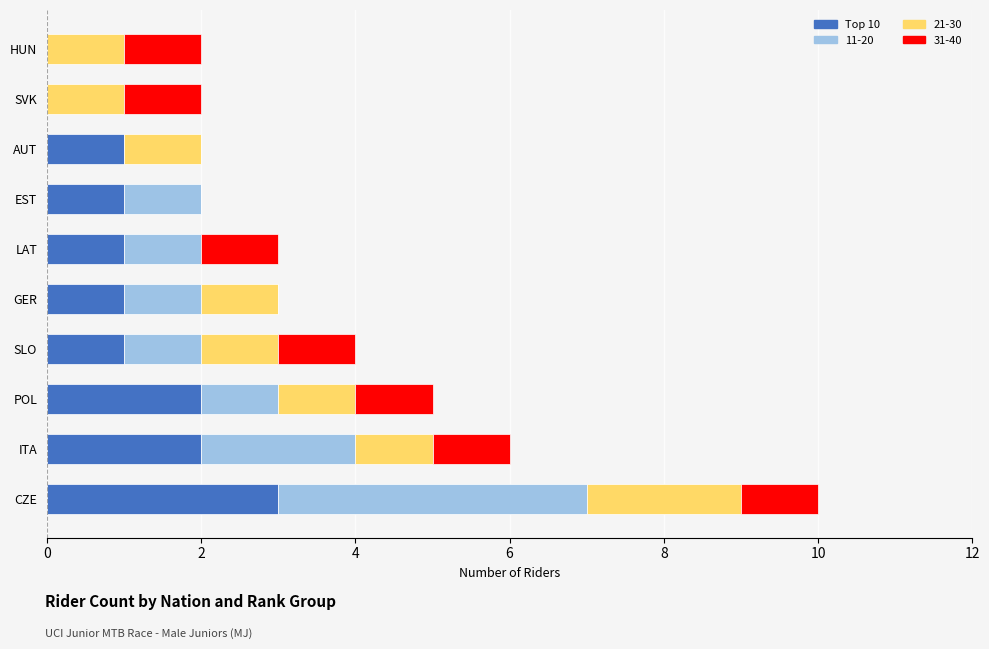

What is the maximum value for Top 10?

3